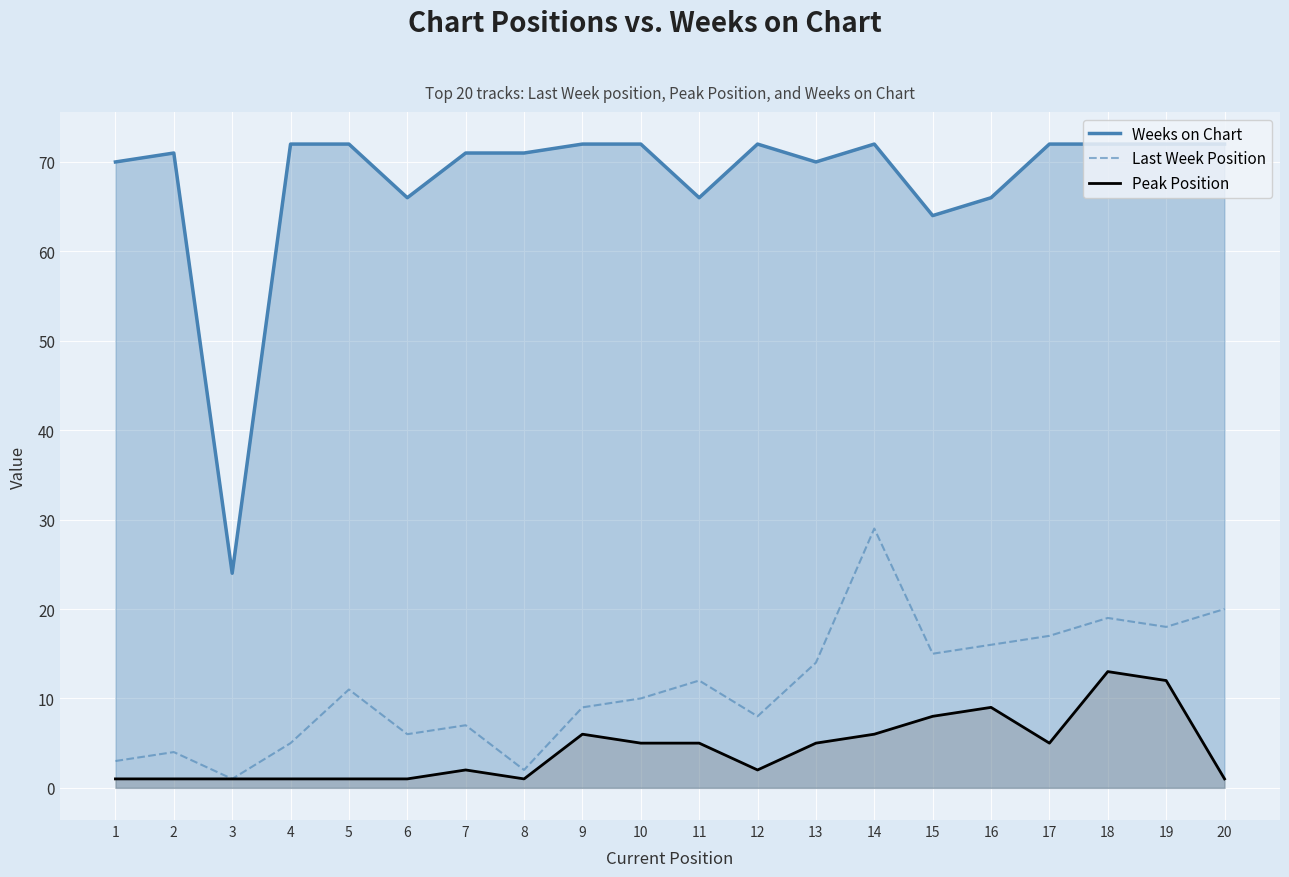

List the series in order of their peak value, highest first.

Weeks on Chart, Last Week Position, Peak Position